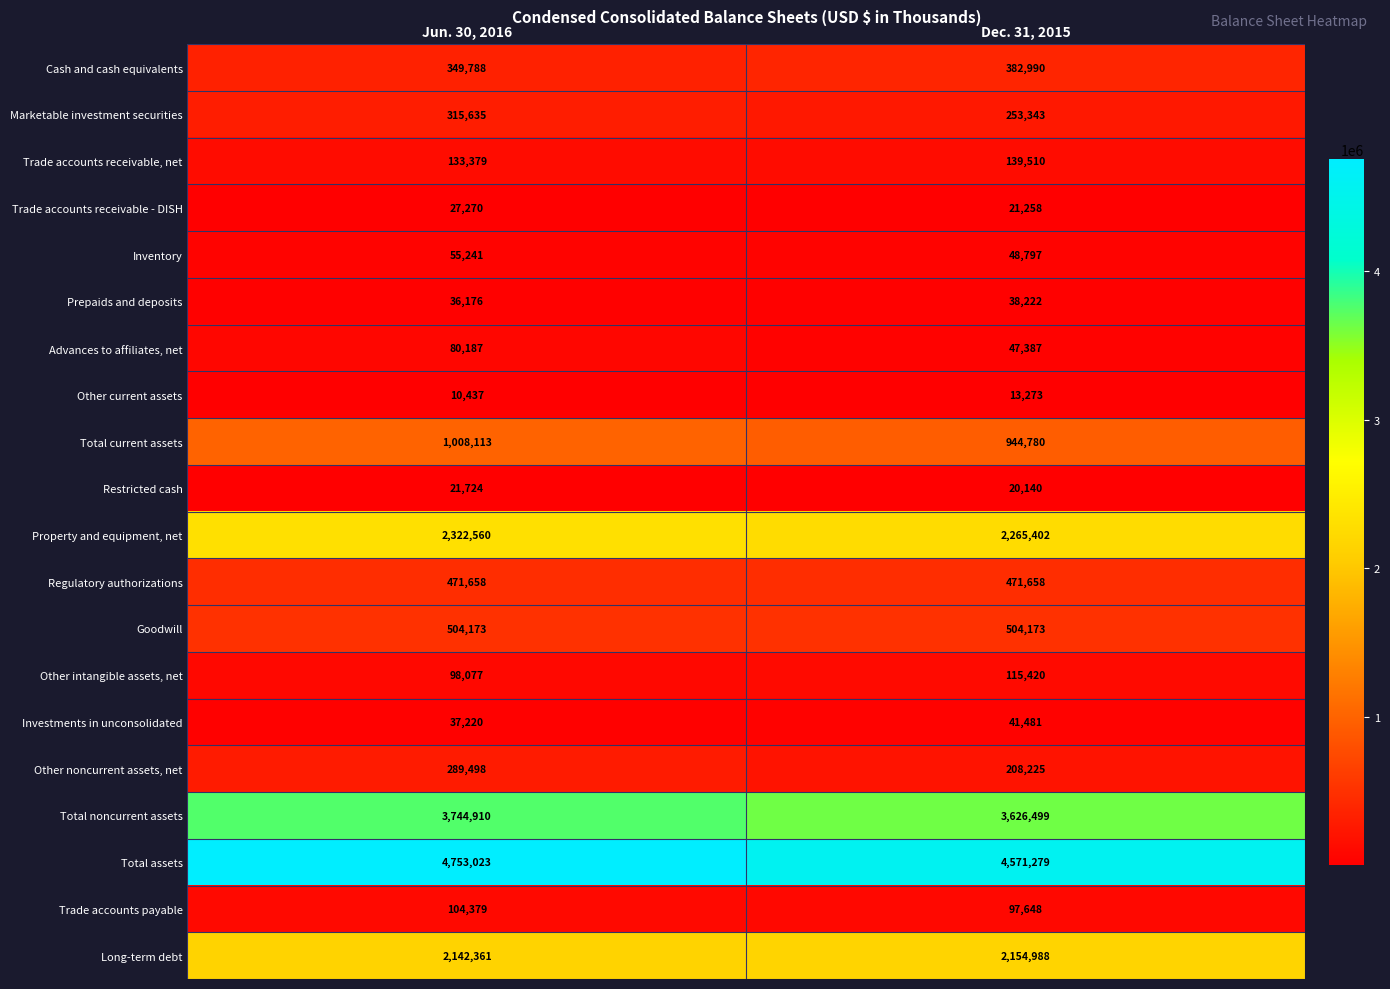

Is it true that Long-term debt equals 2957599 at Jun. 30, 2016?

False